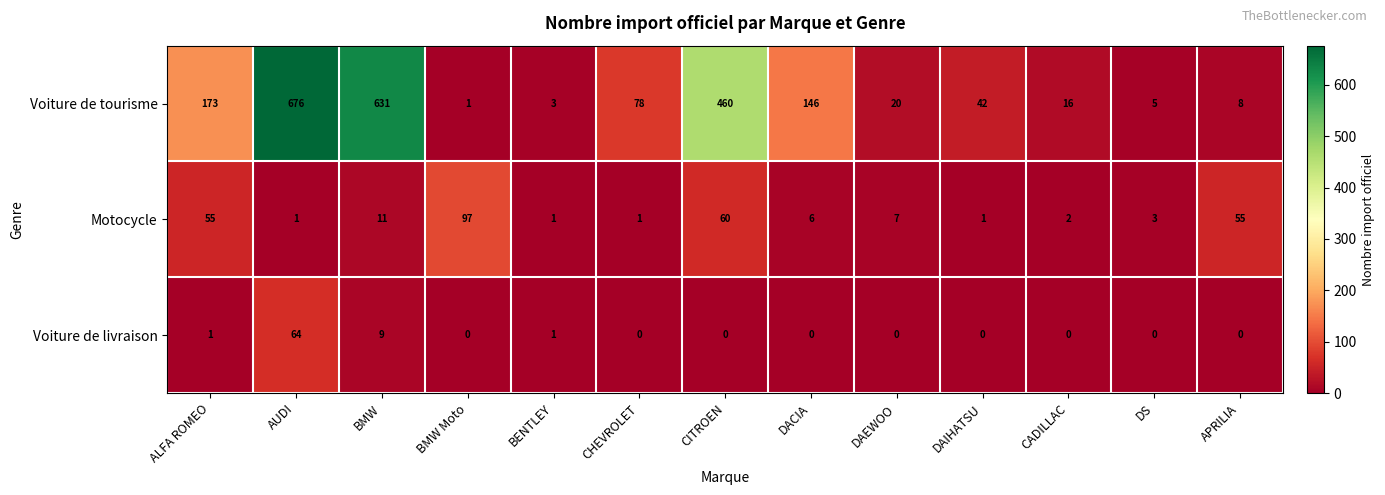

True or false: Motocycle has a value of 19 at ALFA ROMEO.

False